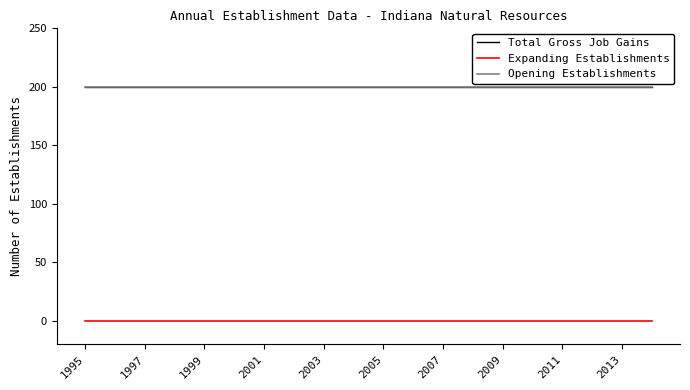

Is this an area chart (filled region under the line)?

No